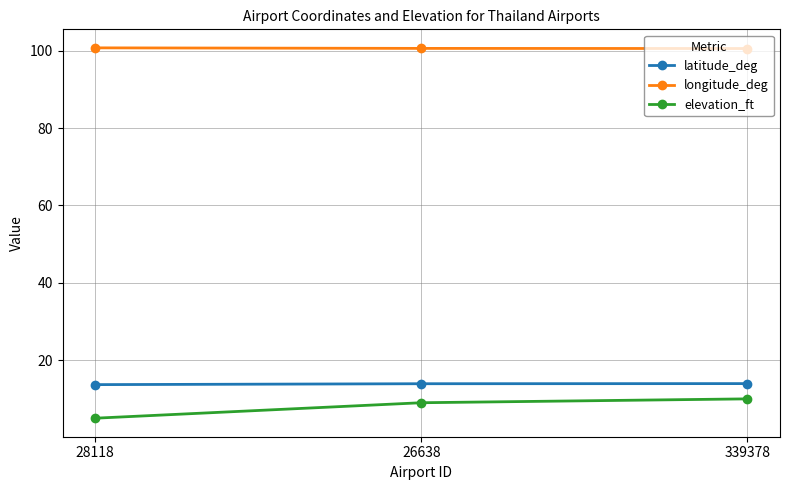

What is the lowest value of the latitude_deg series?

13.7